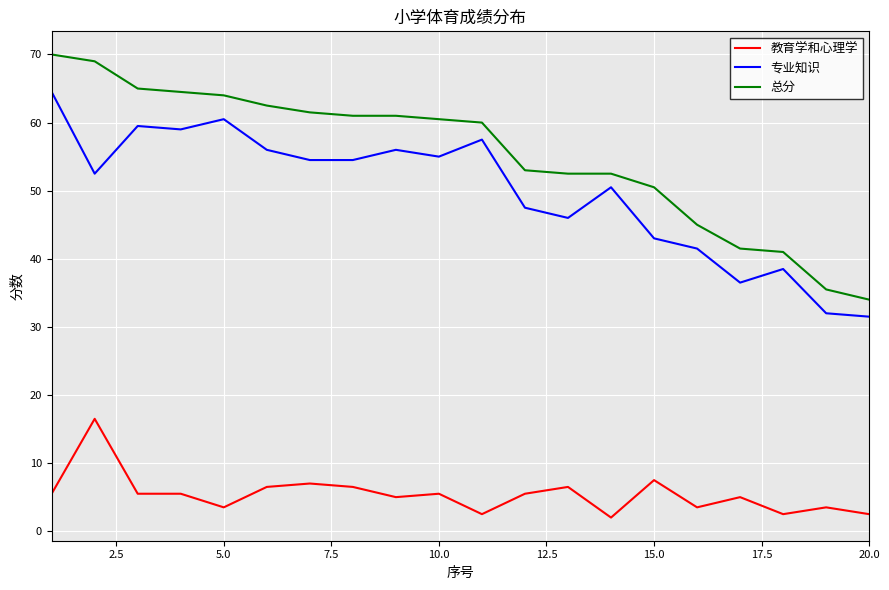

List the series in order of their peak value, highest first.

总分, 专业知识, 教育学和心理学